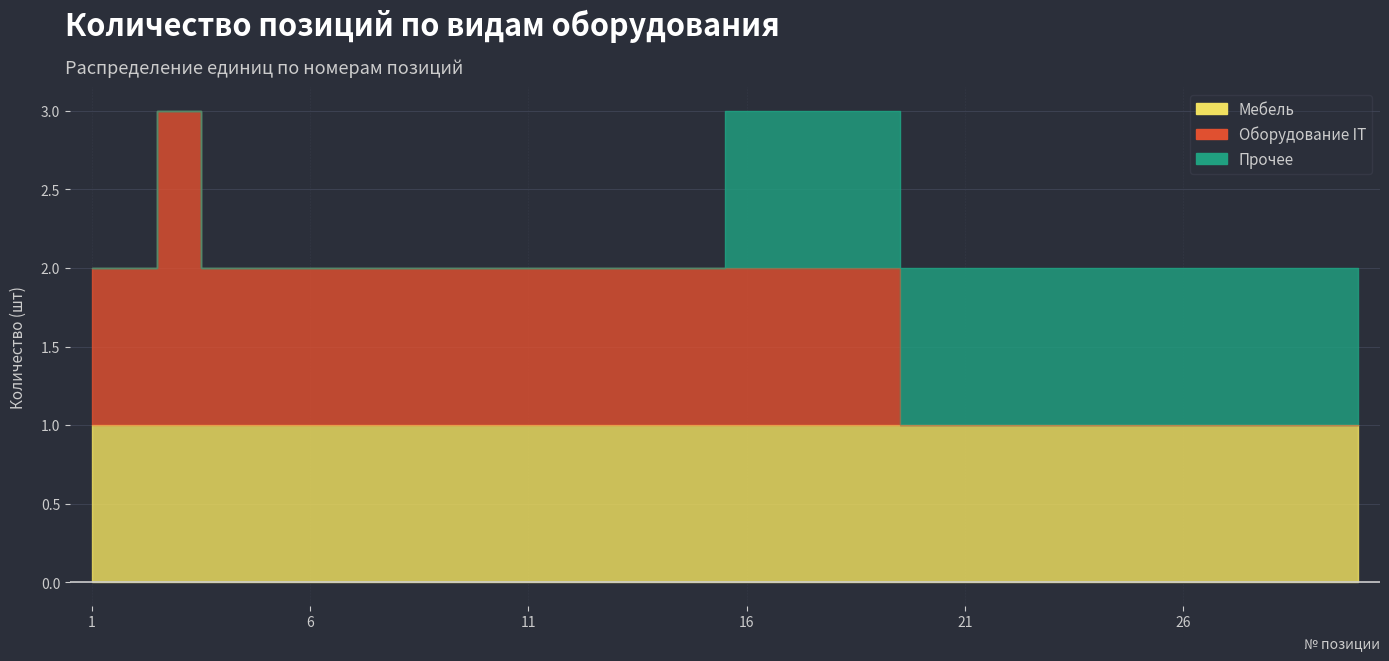

Is it true that Прочее equals 1 at 30?

True